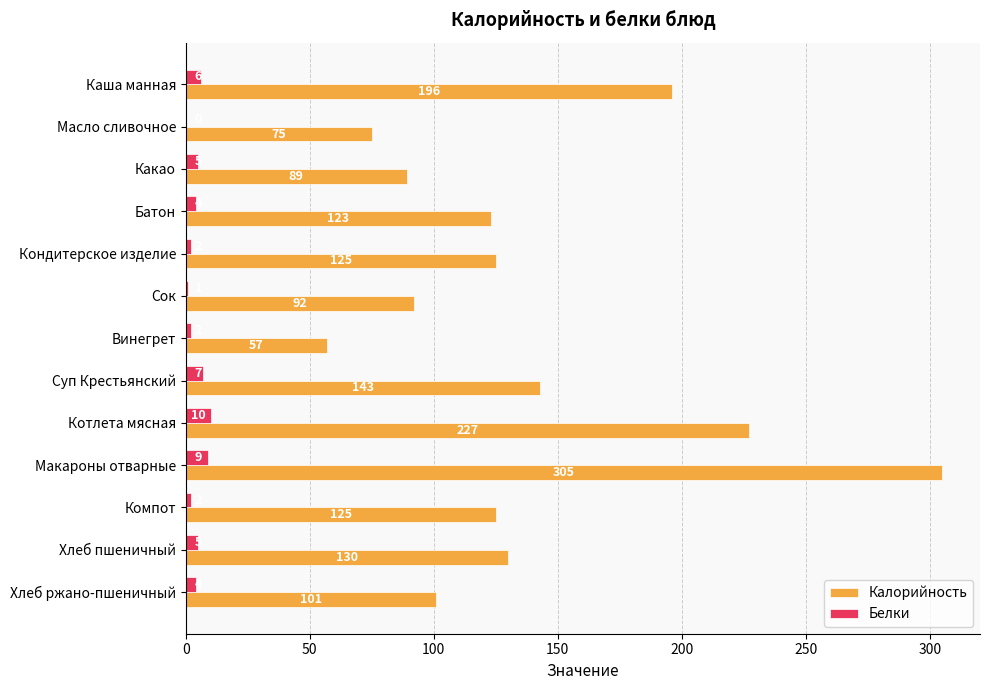

How many Белки values are between 2 and 6?

8